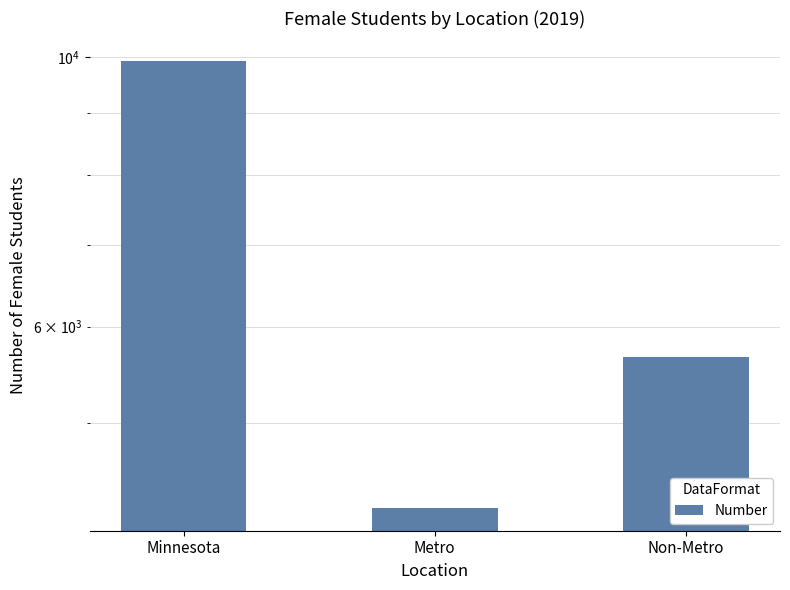

At which label is the value closest to 7088?

Non-Metro